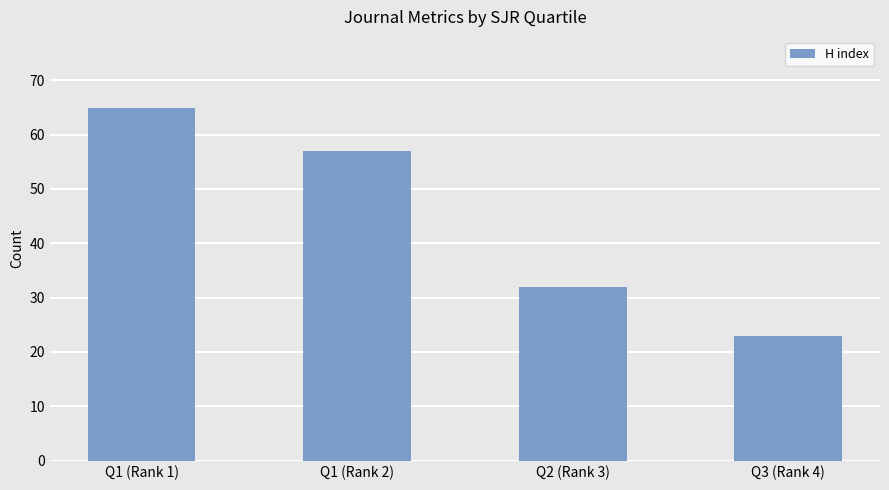

Count the number of data series in this chart.

1